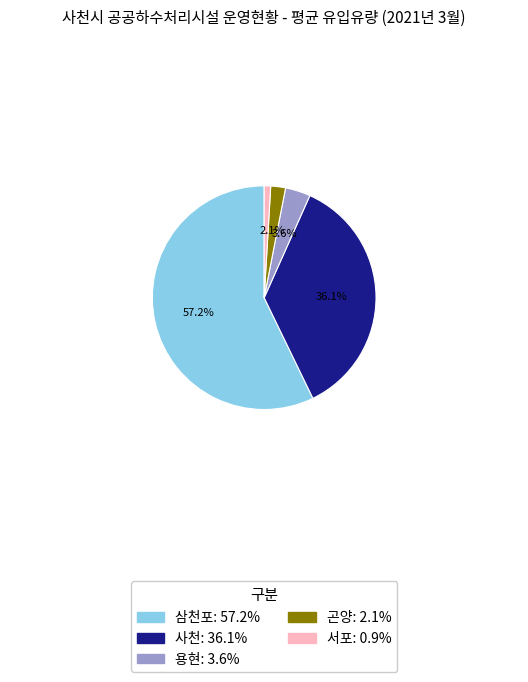

Approximately how many times larger is the value at 용현 compared to 서포?

3.9